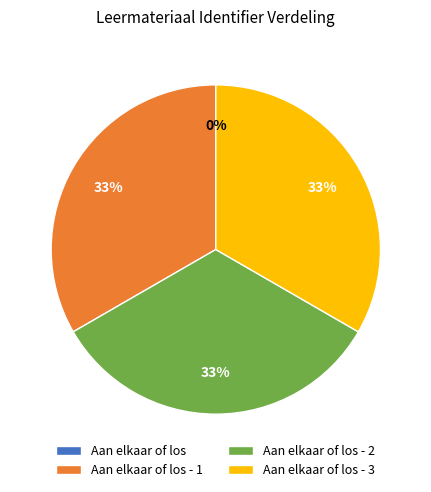

To the nearest percent, what is the average slice percentage?

25%